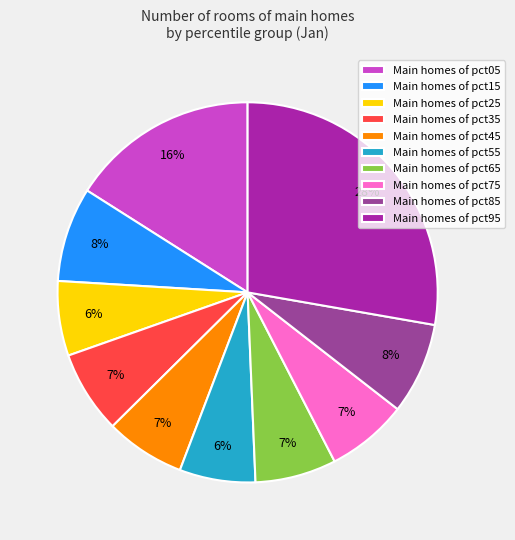

The Main homes of pct95 slice represents 28% of the pie. True or false?

True